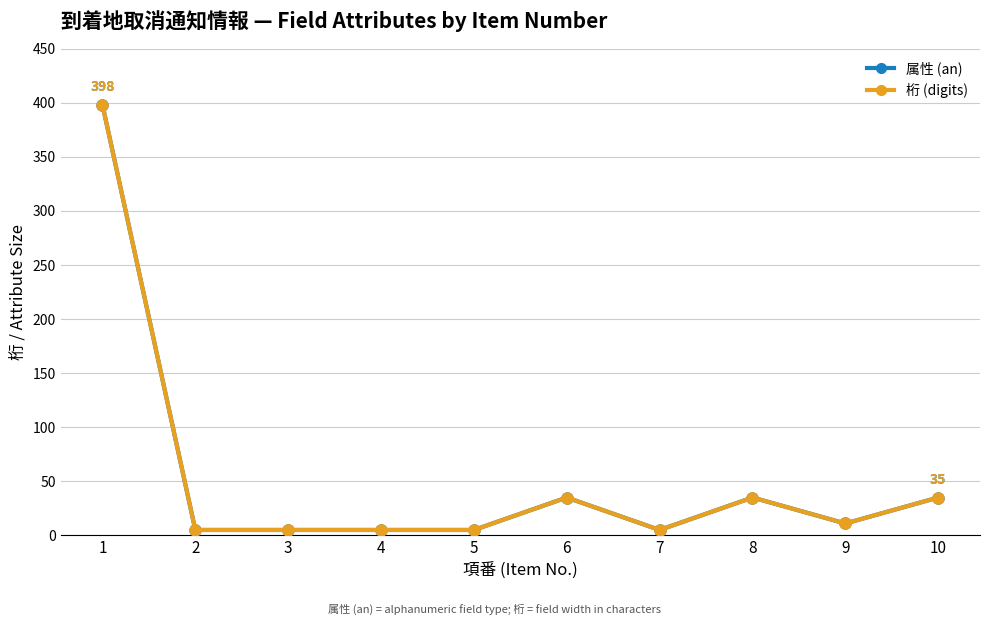

Does the chart have visible grid lines?

Yes